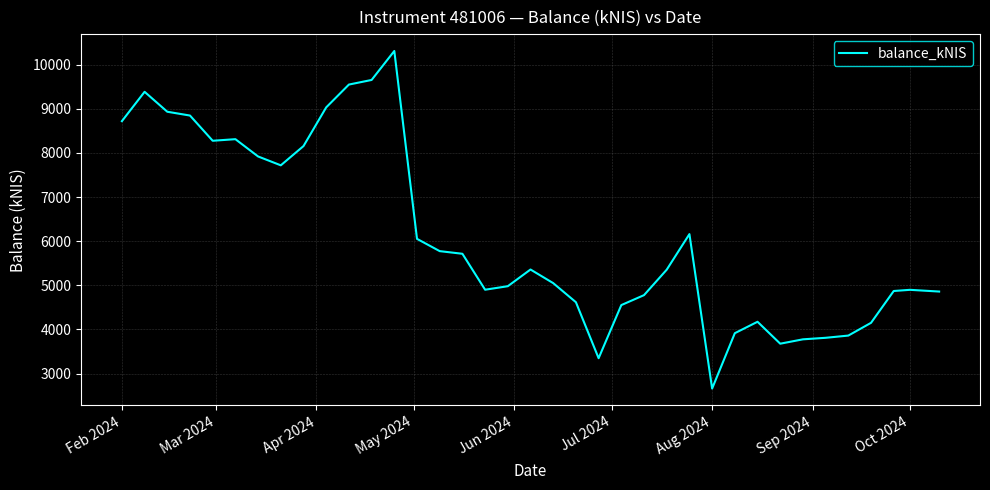

What is the difference between the maximum and minimum values?

7646.7